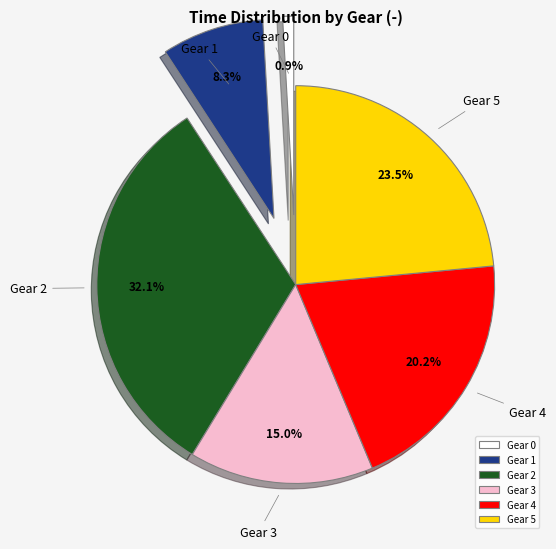

Combined, do Gear 2 and Gear 3 account for over 50%?

No